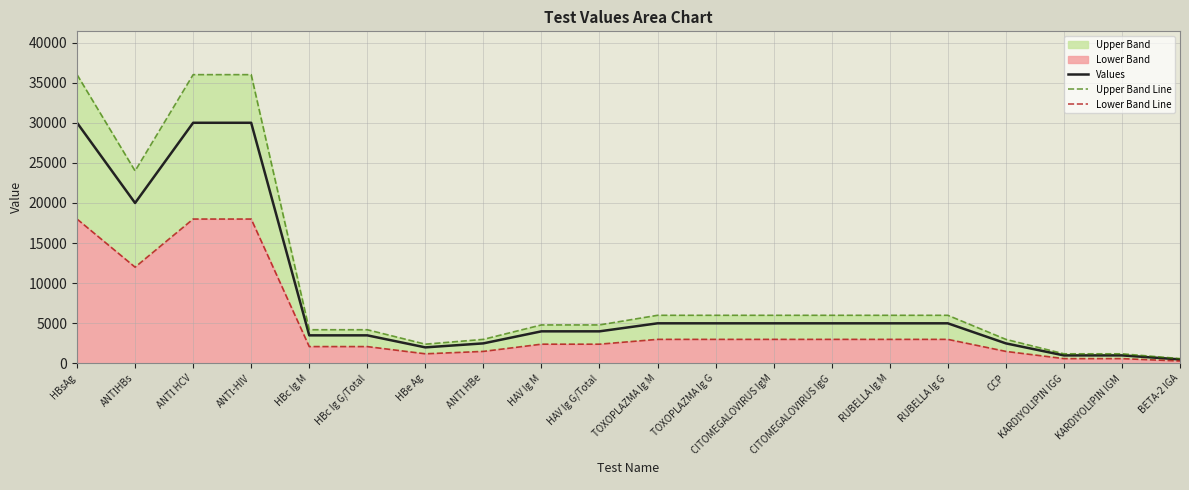

The Values series shows 1191 at CITOMEGALOVİRUS IgM. True or false?

False